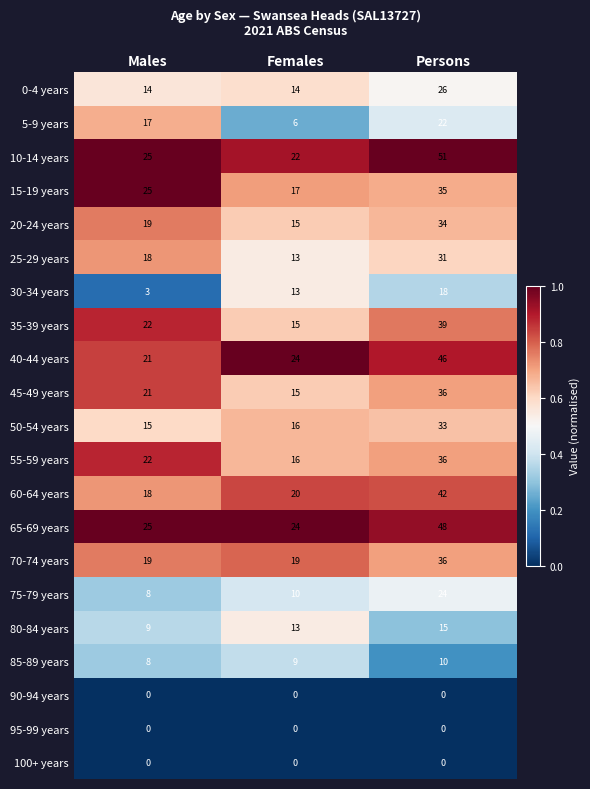

How many series are shown in this chart?

21